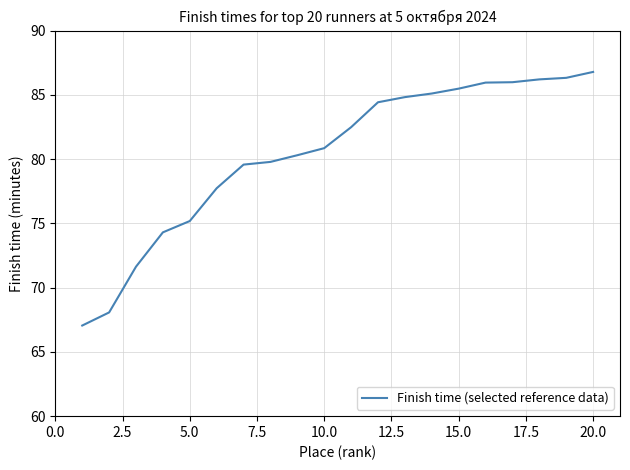

What is the maximum value shown in the chart?

86.8